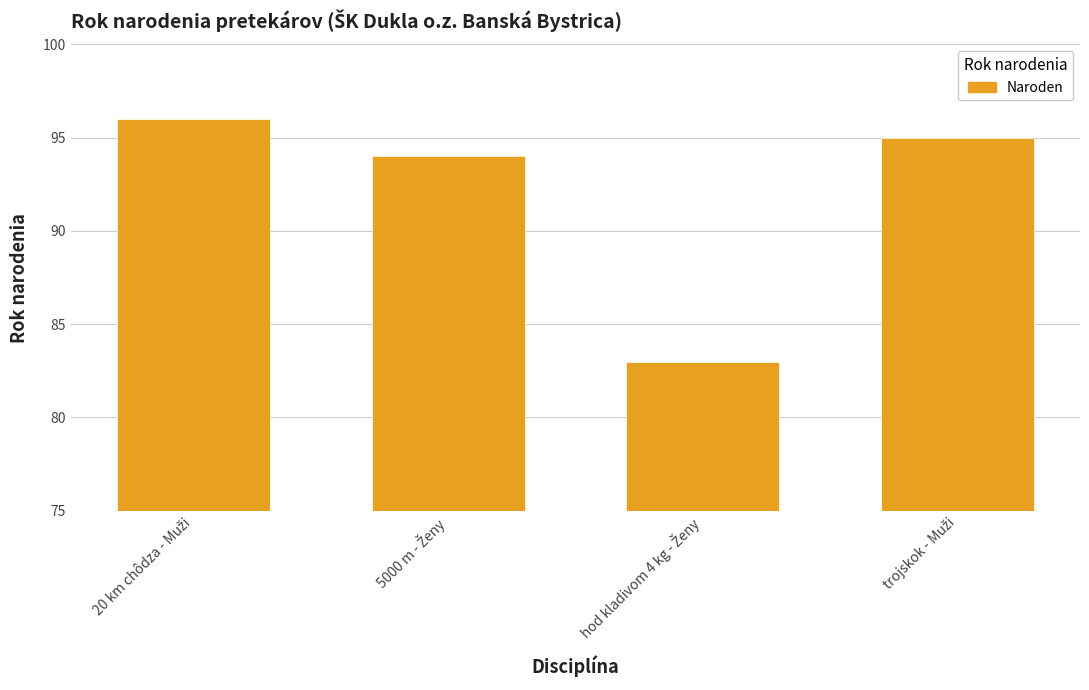

What is the value of the 2nd bar from the left?

94